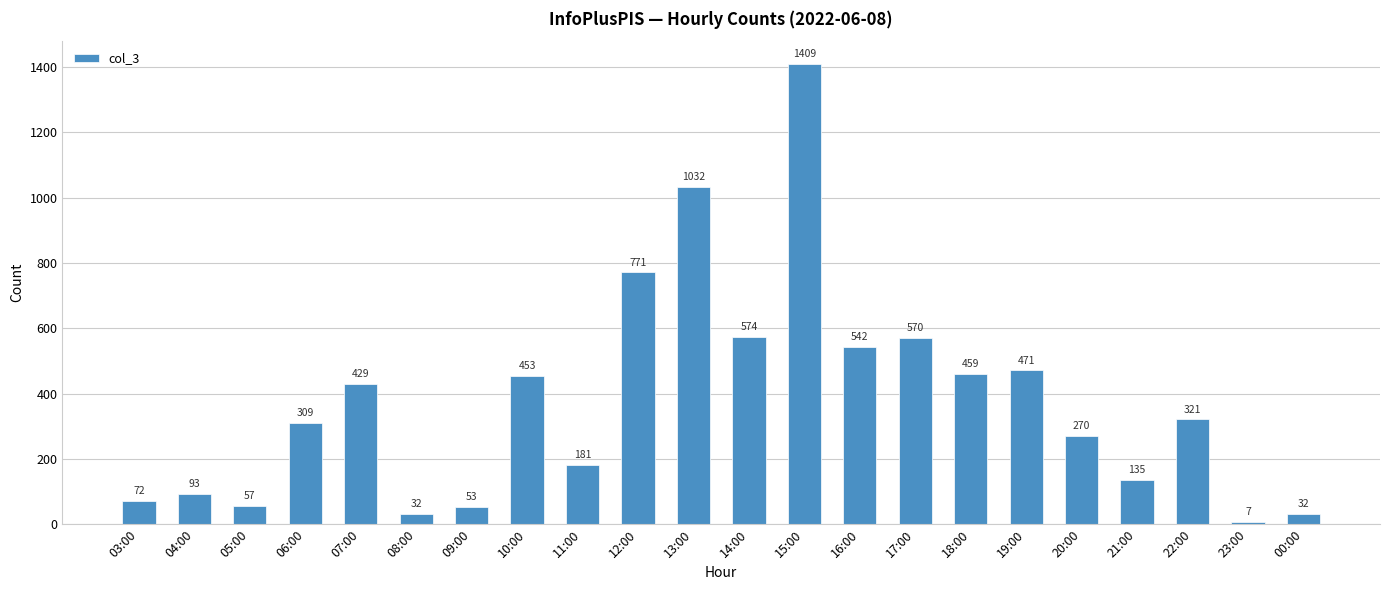

What is the value of the 13th bar from the left?

1409